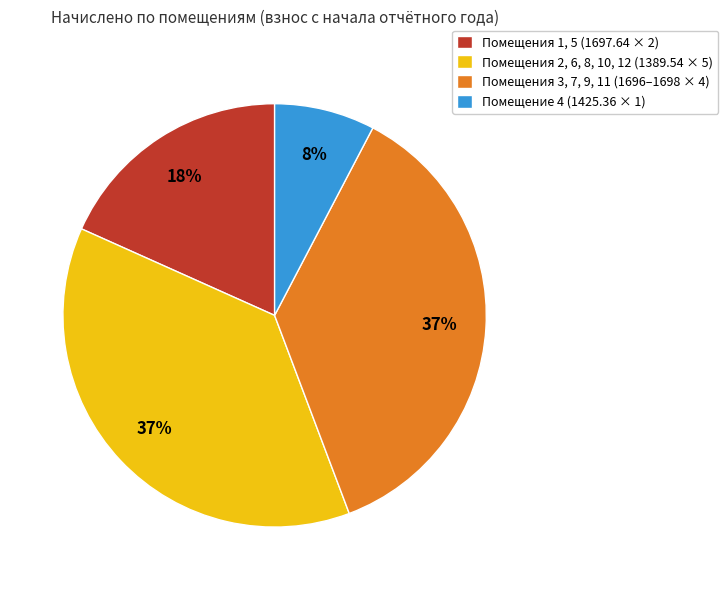

To the nearest percent, what is the difference between the Помещения 2, 6, 8, 10, 12 (1389.54 × 5) and Помещения 1, 5 (1697.64 × 2) slice percentages?

19%